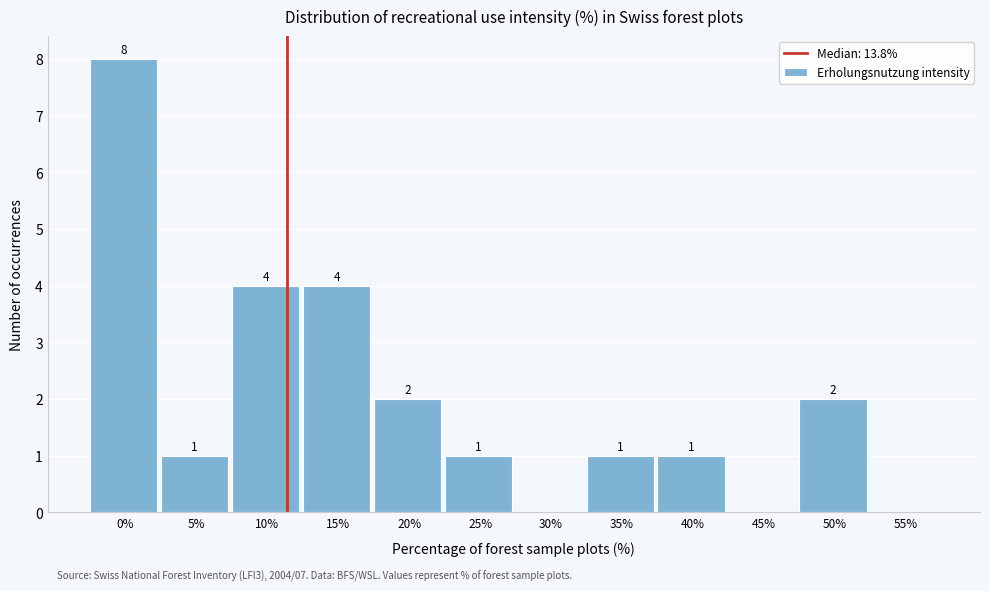

Reading left to right, list all the values displayed in this chart.

0%=8	5%=1	10%=4	15%=4	20%=2	25%=1	30%=0	35%=1	40%=1	45%=0	50%=2	55%=0